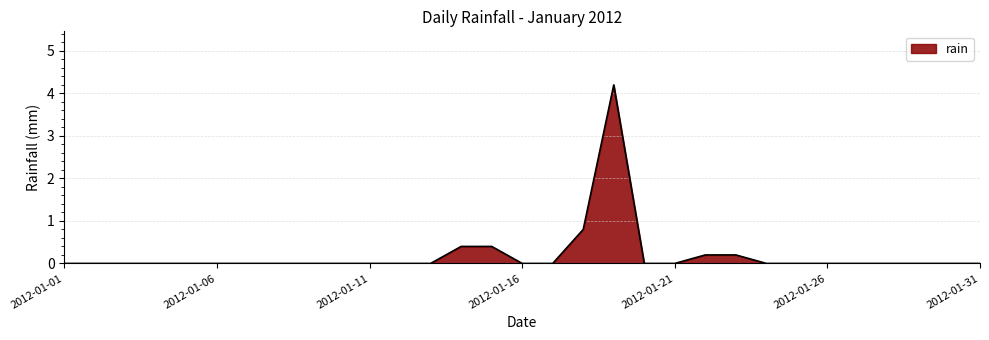

What is the difference between the maximum and minimum values?

4.2